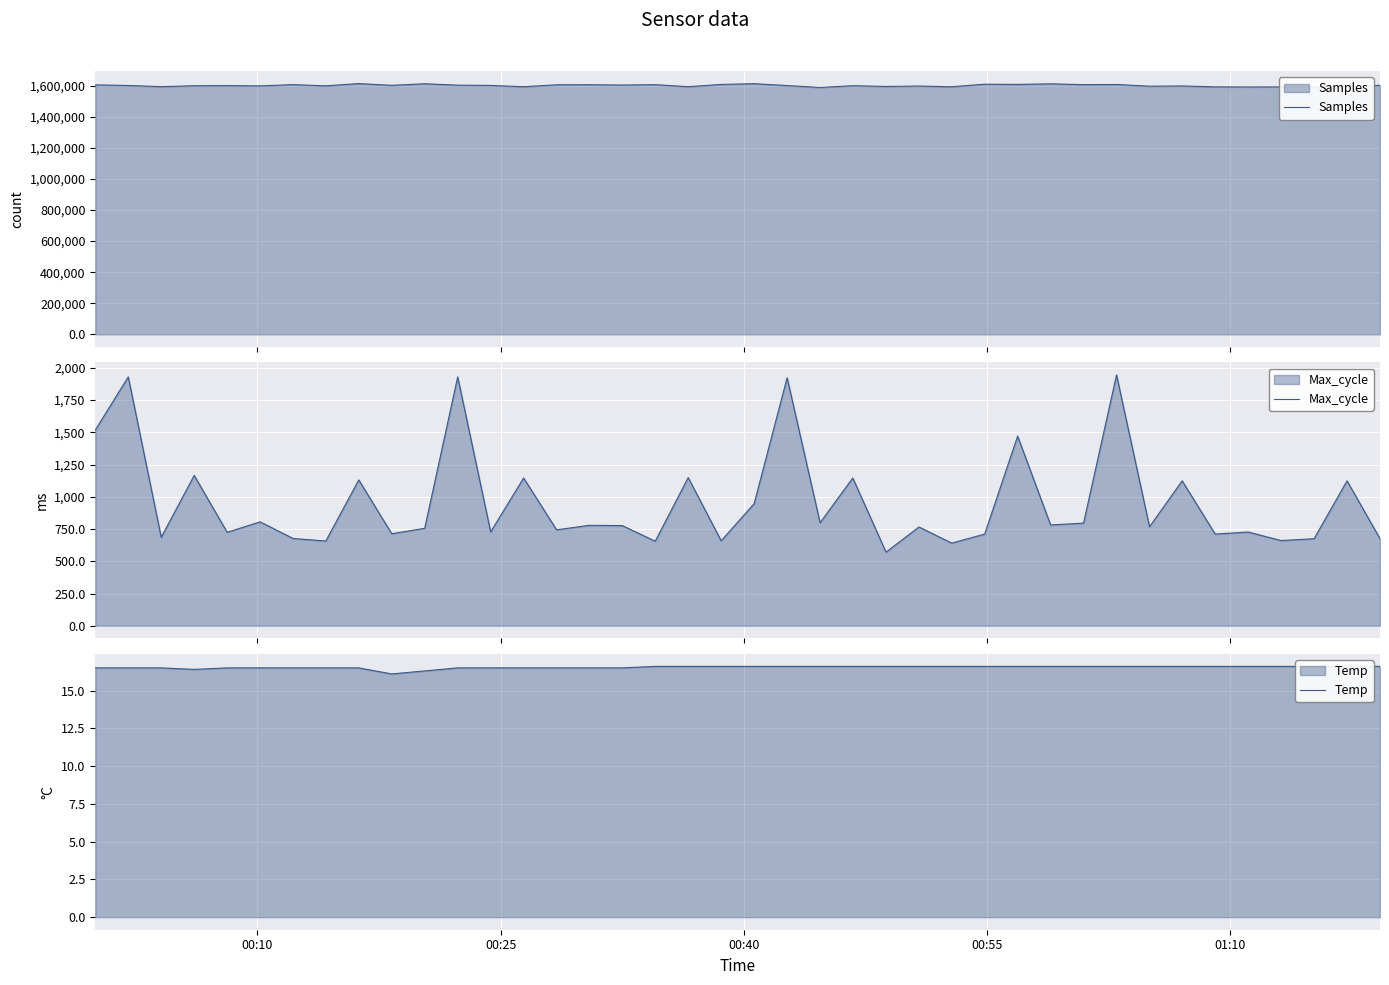

How many data points does each series have?

40